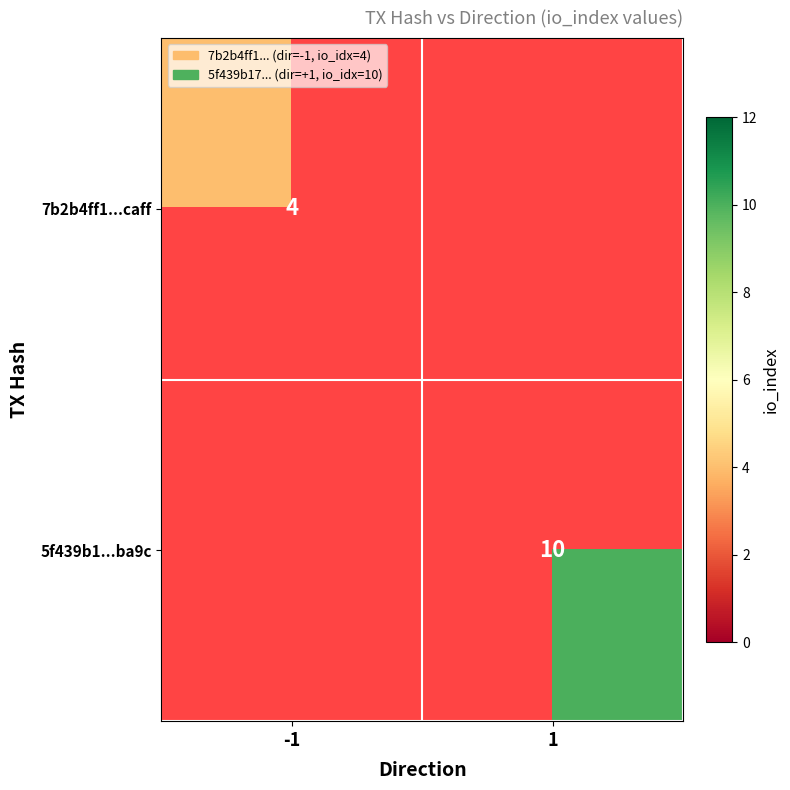

At how many categories does at least one series exceed 6?

1